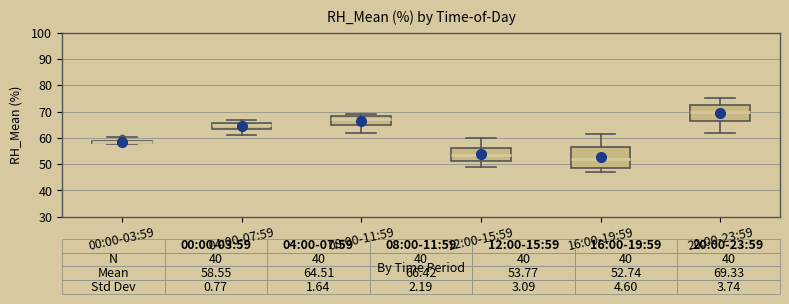

Comparing the boxes themselves (not the whiskers), which one is the tallest?

16:00-19:59